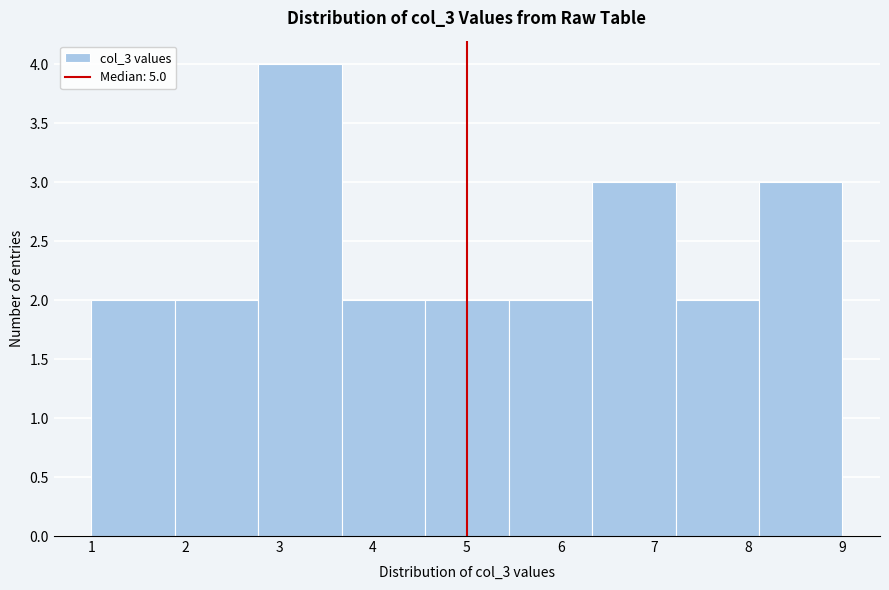

How tall is the bar that spans 4.6 to 5.4 on the x-axis? Neither the bar edges nor the heights are printed on the chart, so give them approximately, as read against the axes.

2